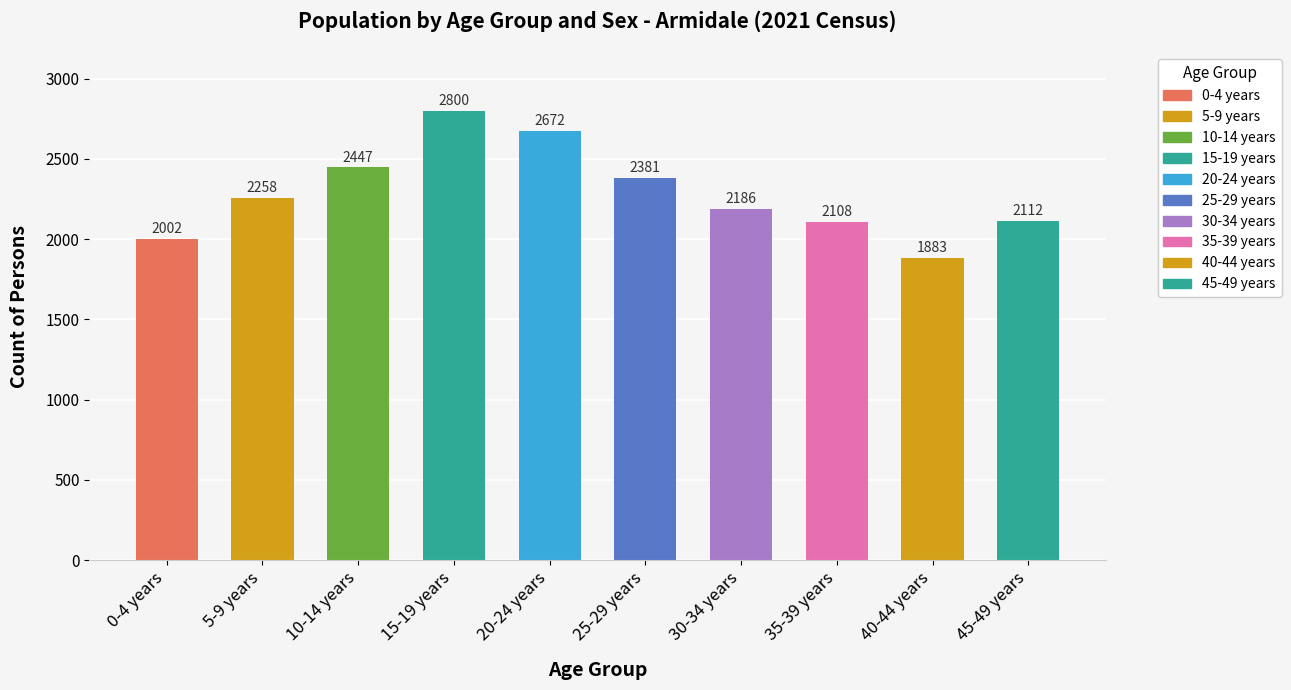

Reading left to right, what are all the values shown in this chart?

2002	2258	2447	2800	2672	2381	2186	2108	1883	2112